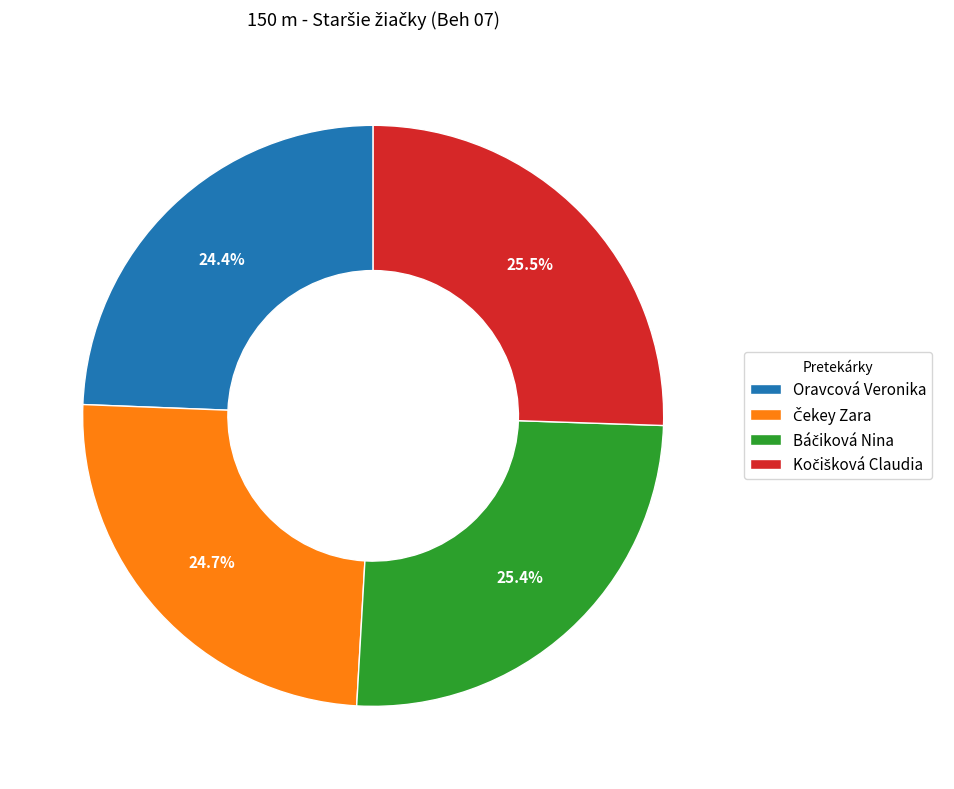

Is there a majority slice in this chart?

No